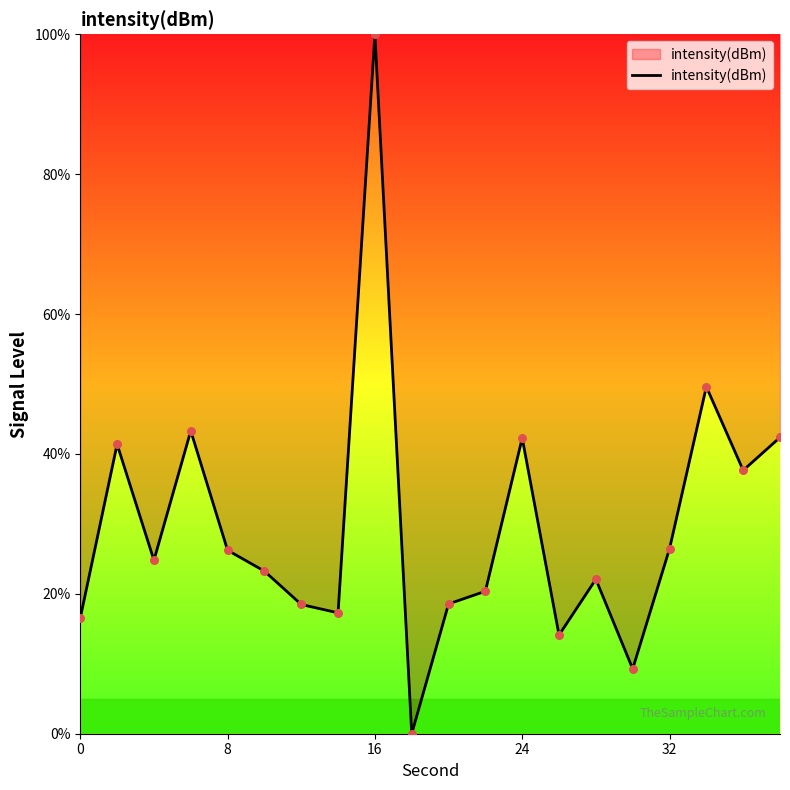

What is the maximum value shown in the chart?

100.0